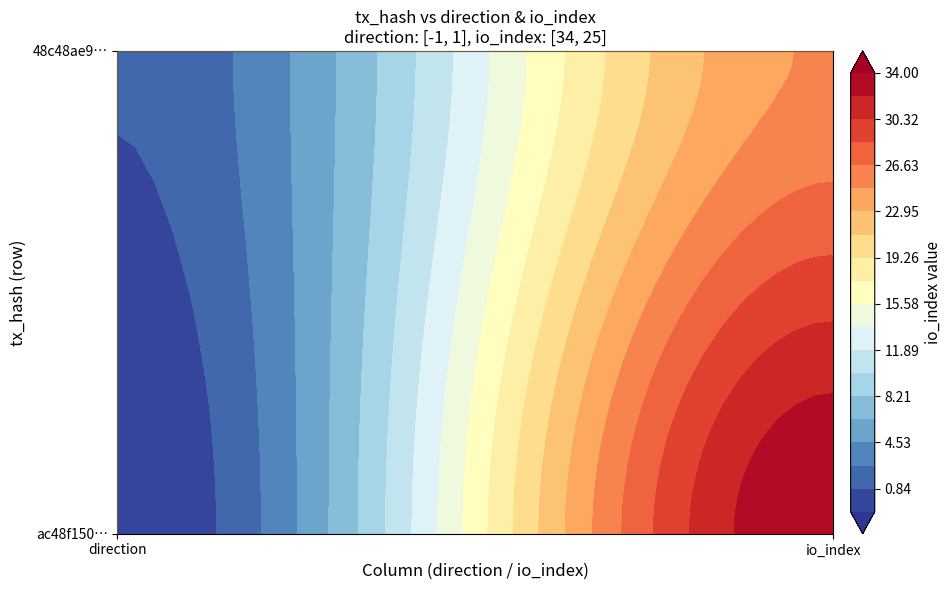

Reading left to right, list all the values displayed in this chart.

ac48f15060dc5187e16505b66d23e58bc9cad85: 0=-1	1=34
48c48ae97e9fd600539939a676c7f4c84a4e07f: 0=1	1=25